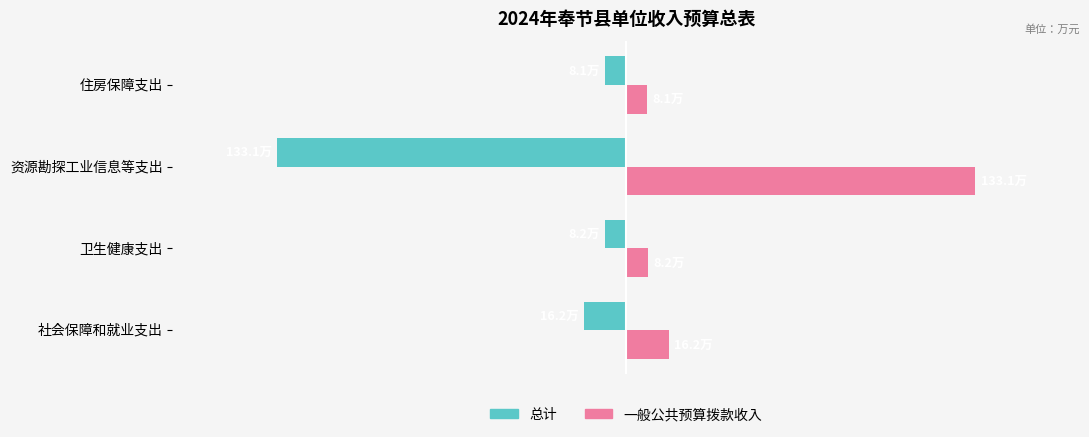

What are all the series names shown in the legend?

总计, 一般公共预算拨款收入